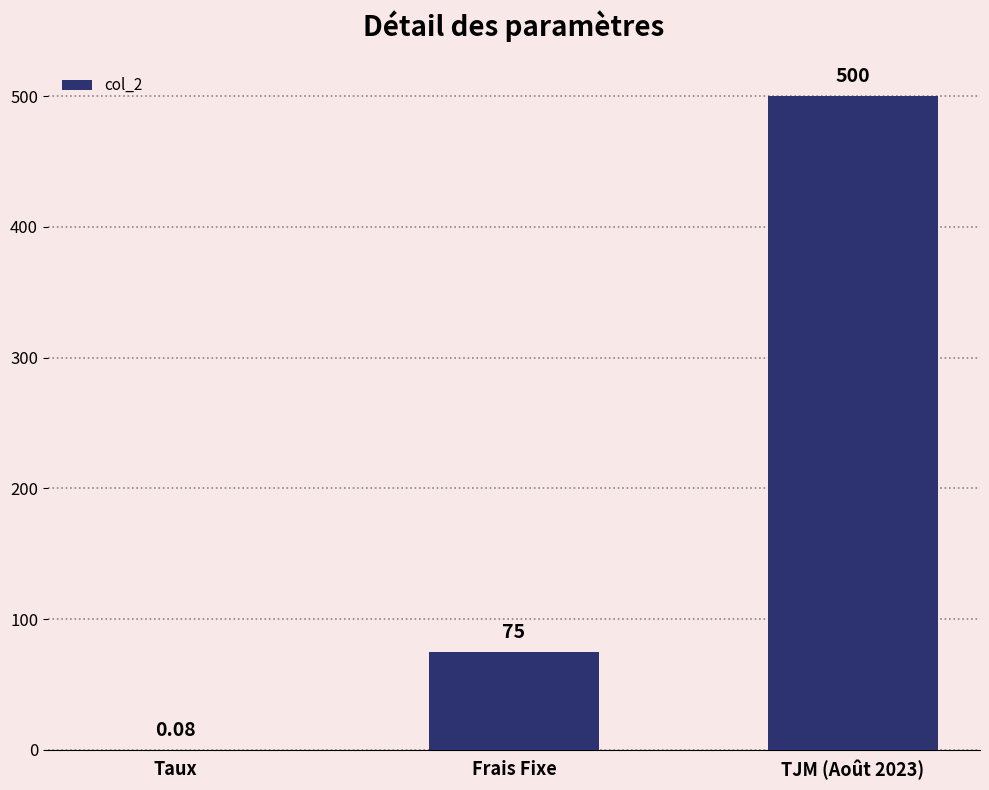

True or false: the data shows 167.2 at TJM (Août 2023).

False